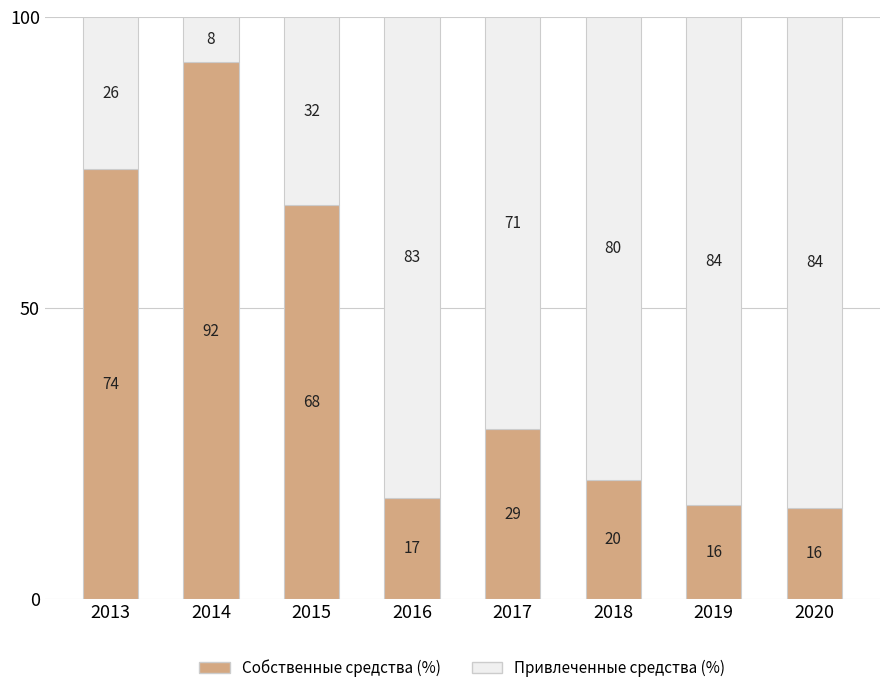

Is it true that Собственные средства (%) equals 92.1 at 2014?

True